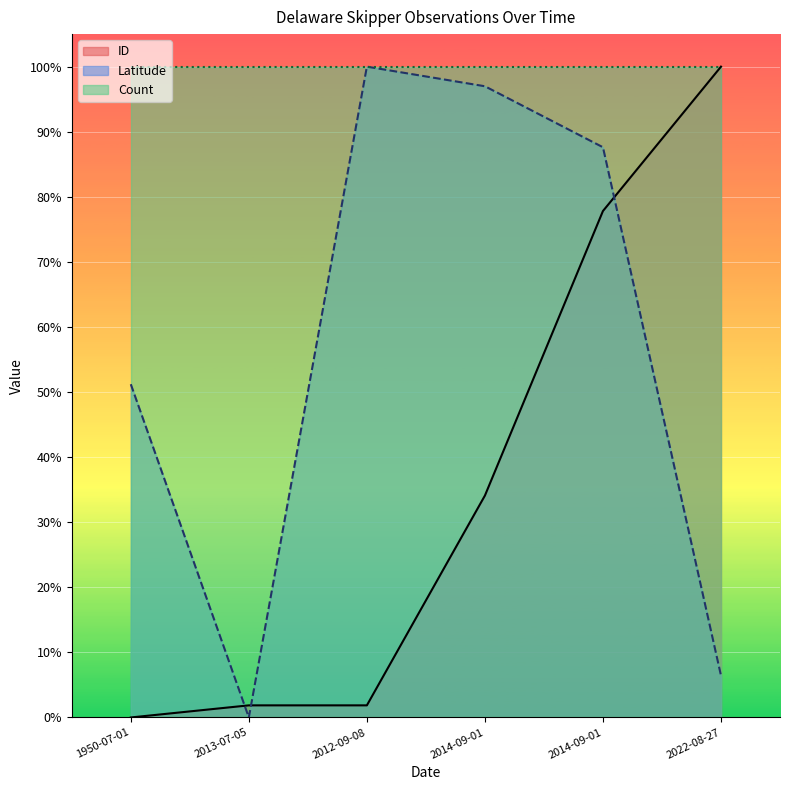

What is the difference between the second highest and second lowest values in the ID series?

0.8